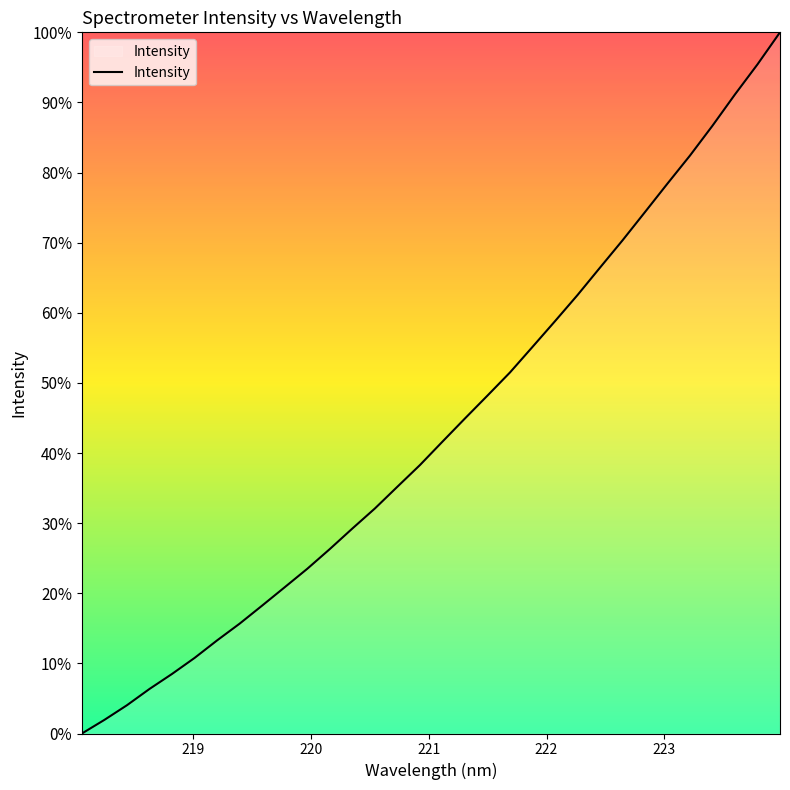

What is the maximum value shown in the chart?

100.0